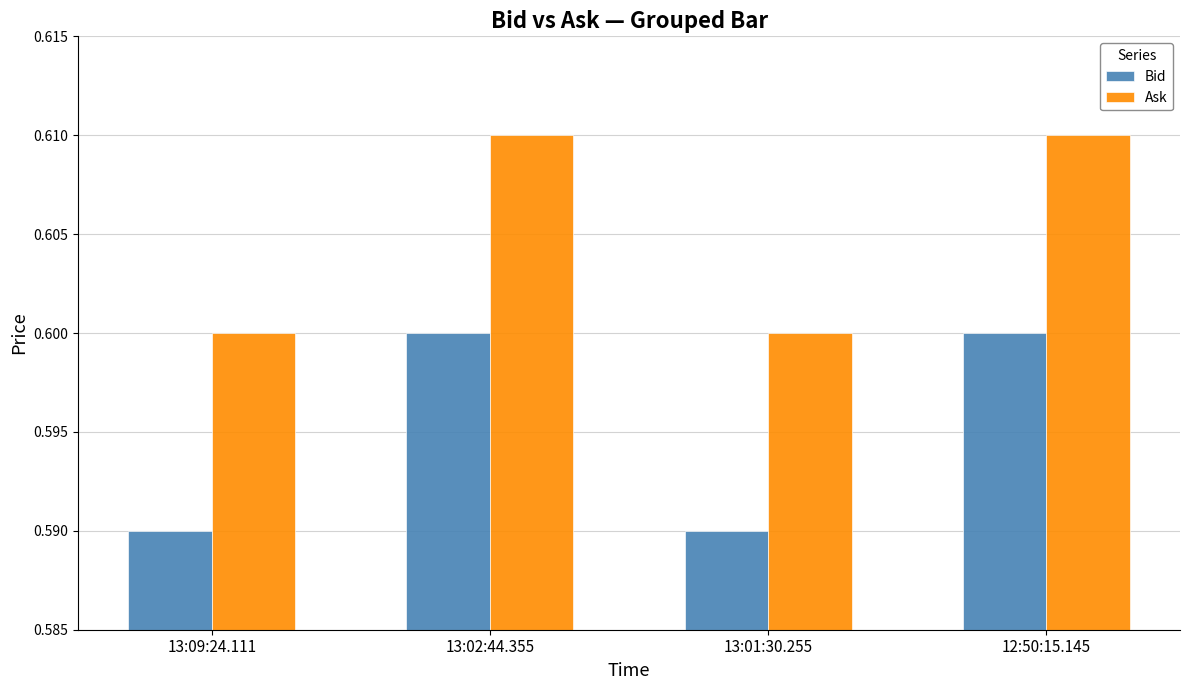

Count the Ask values in the range 0 to 1.

4